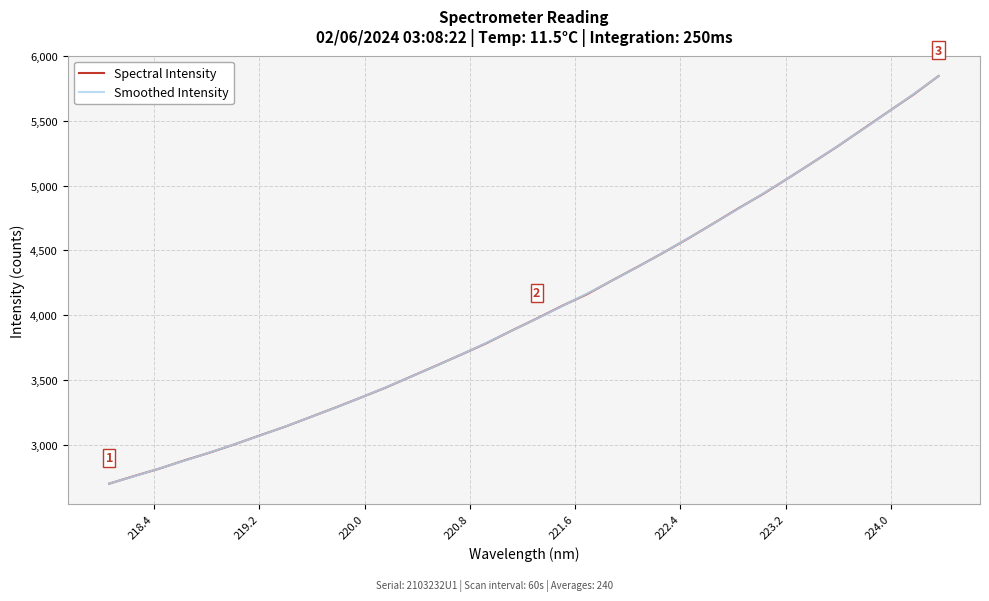

Which series has the widest spread of values?

Spectral Intensity